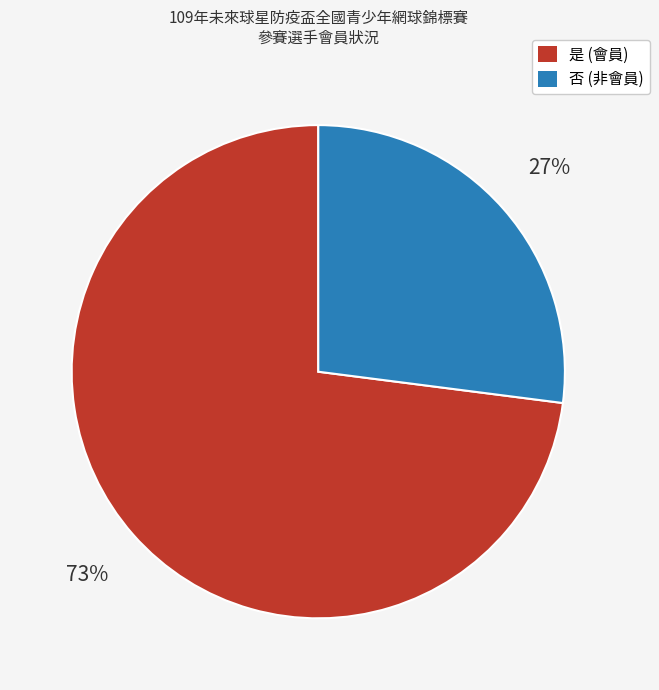

Is there a majority slice in this chart?

Yes